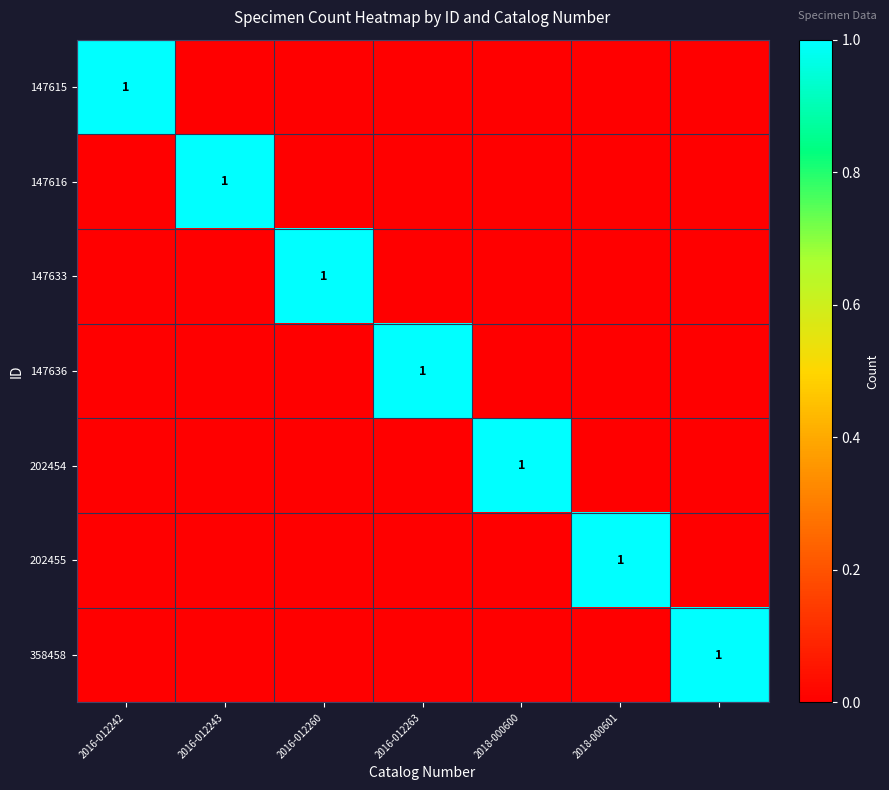

The value of 147633 at 2016-012260 is 1. True or false?

True